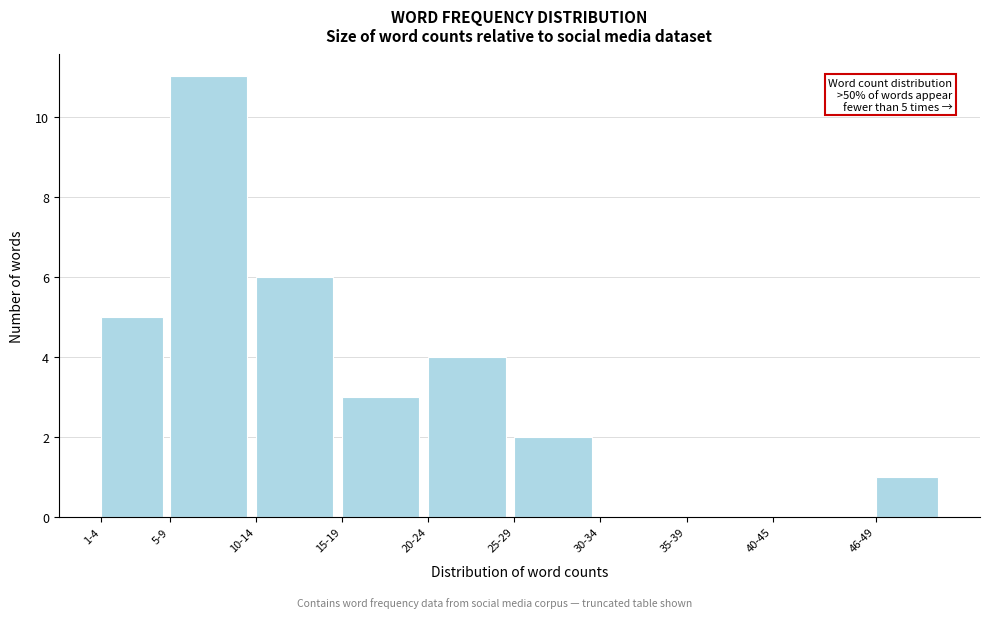

Reading right to left, transcribe all the data shown in this chart.

46-49=1	40-45=0	35-39=0	30-34=0	25-29=2	20-24=4	15-19=3	10-14=6	5-9=11	1-4=5